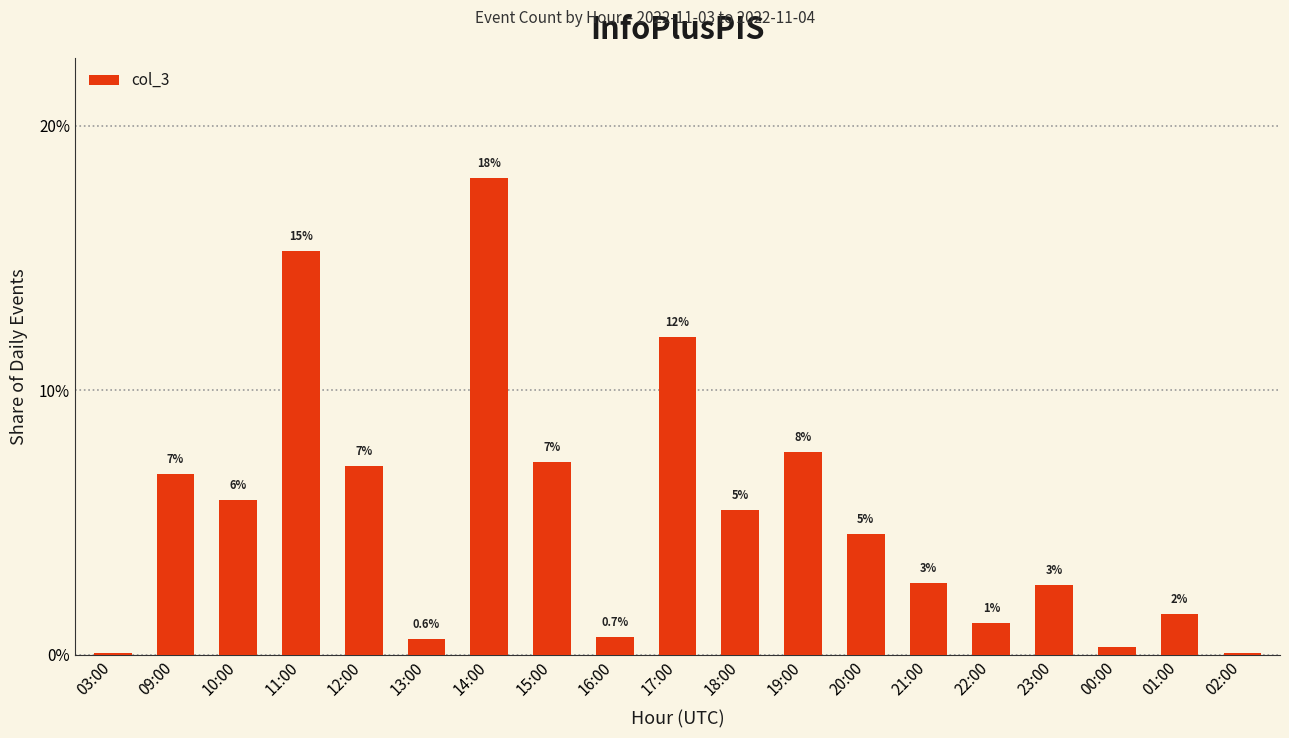

What is the sum of all values?

100.0